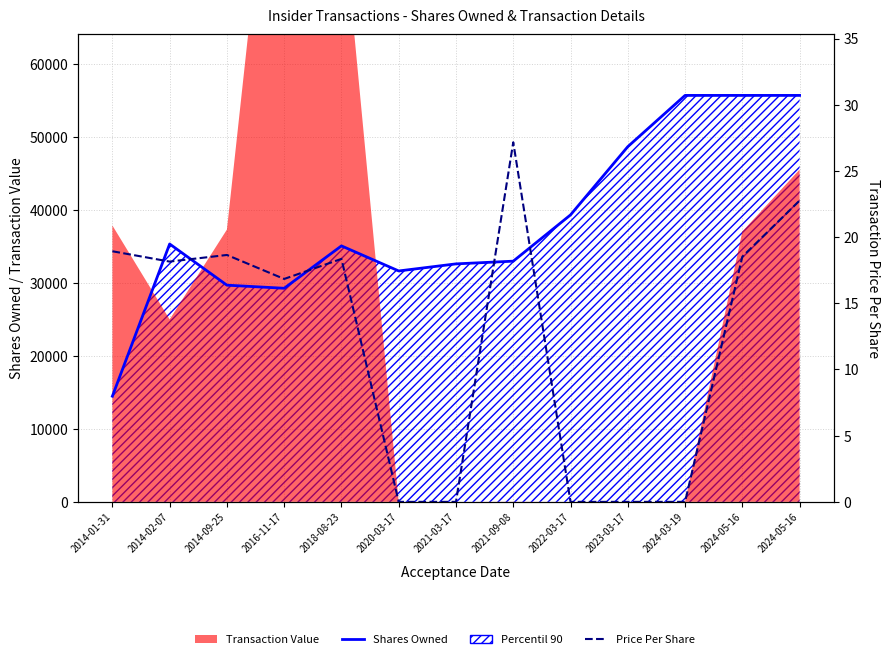

What is the sum of all Shares Owned values?

496013.0